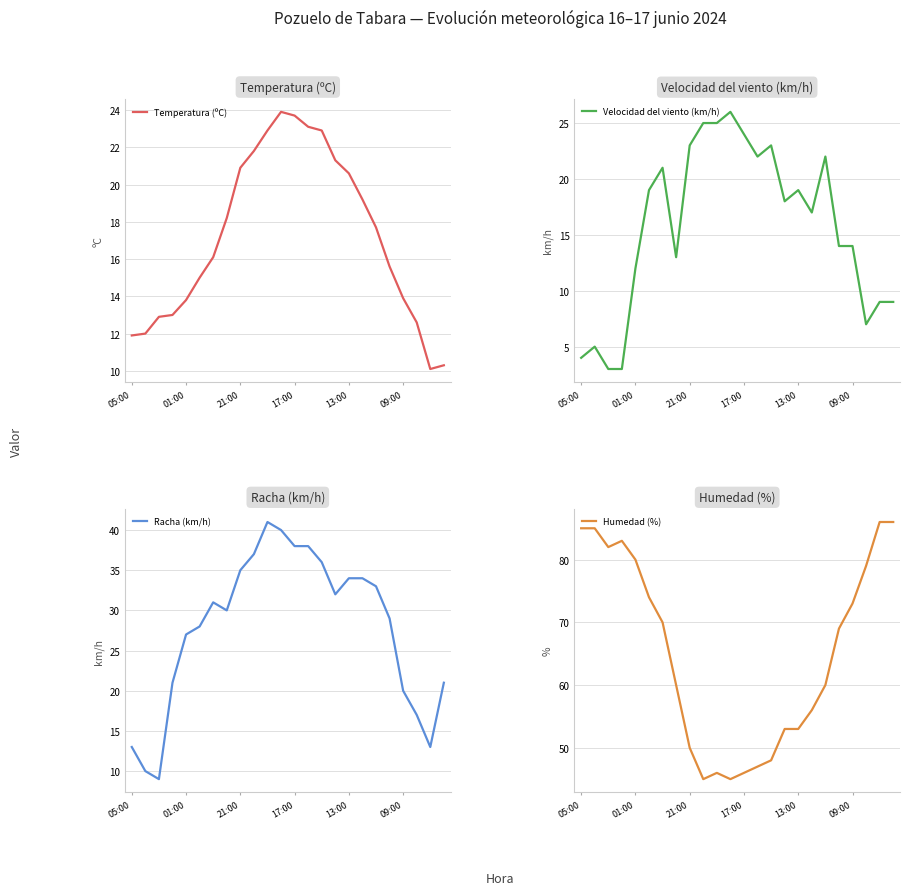

The Racha (km/h) series shows 4.5 at 01:00. True or false?

False